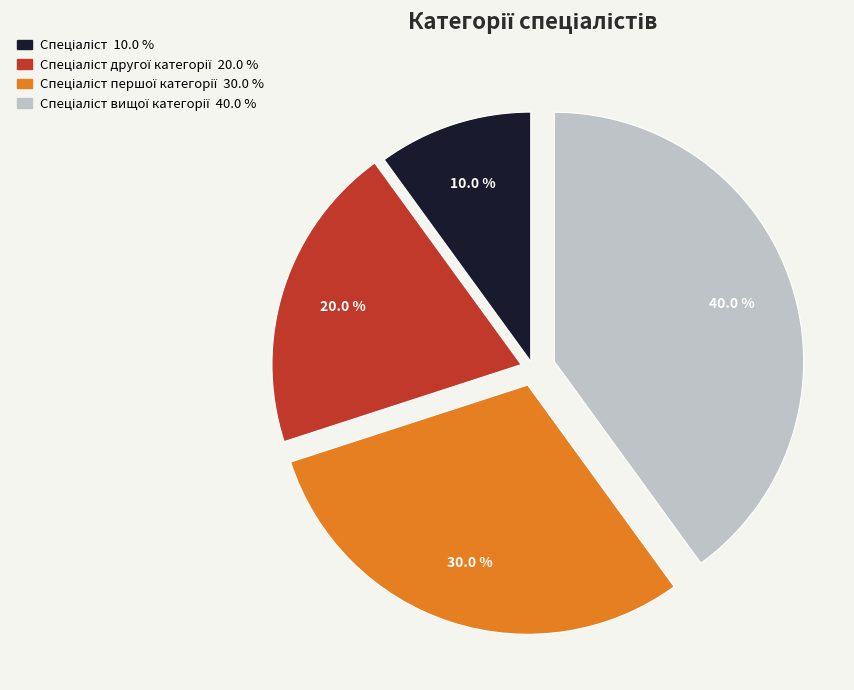

Is there any slice that represents more than half of the pie?

No